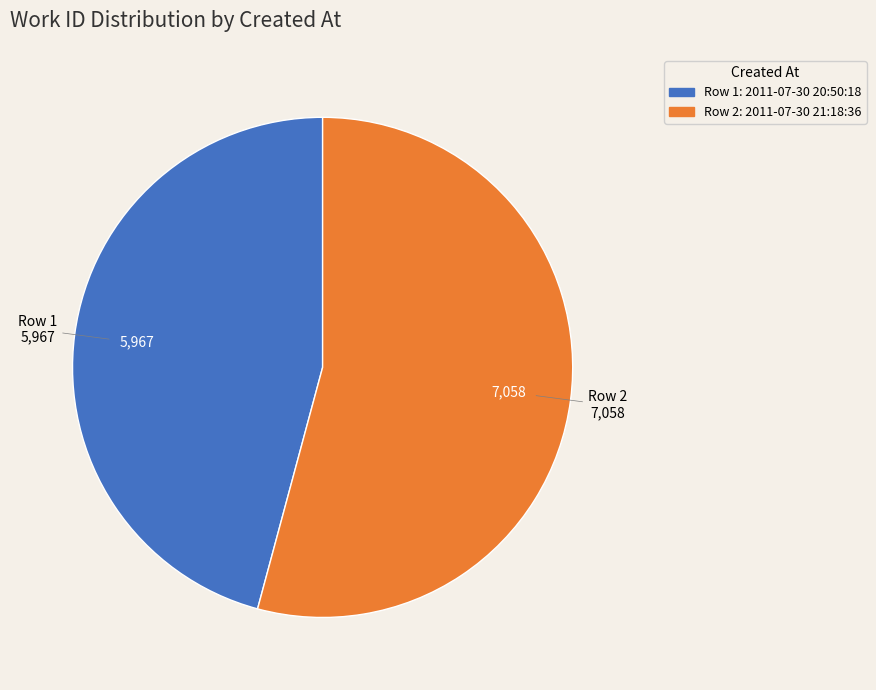

Does any single category account for the majority?

Yes